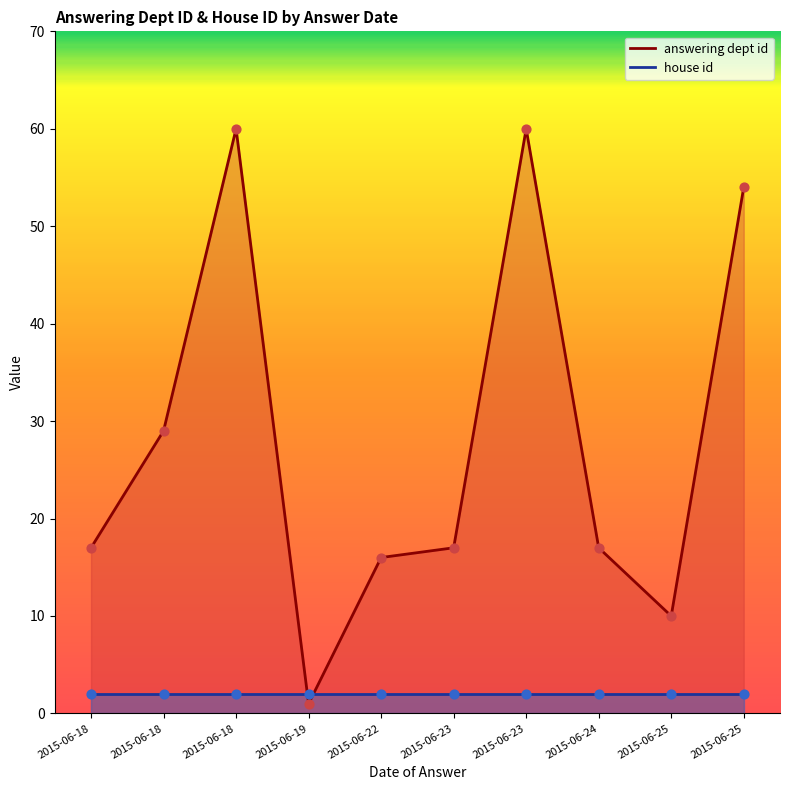

Which series reaches the maximum Y coordinate?

answering dept id